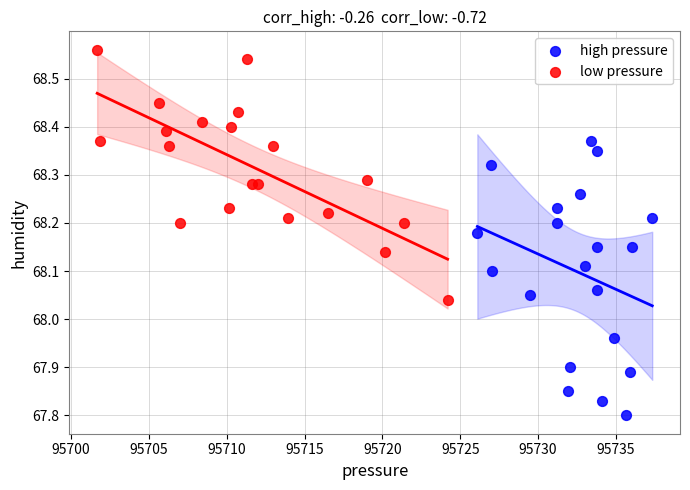

Which series contains the lowest Y value?

high pressure